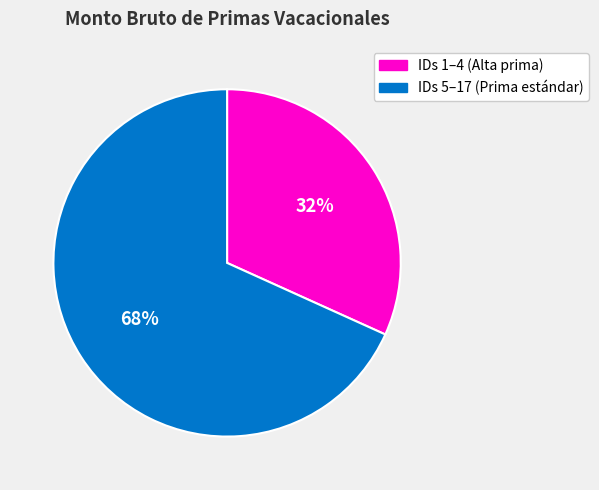

To the nearest percent, what is the average slice percentage?

50%